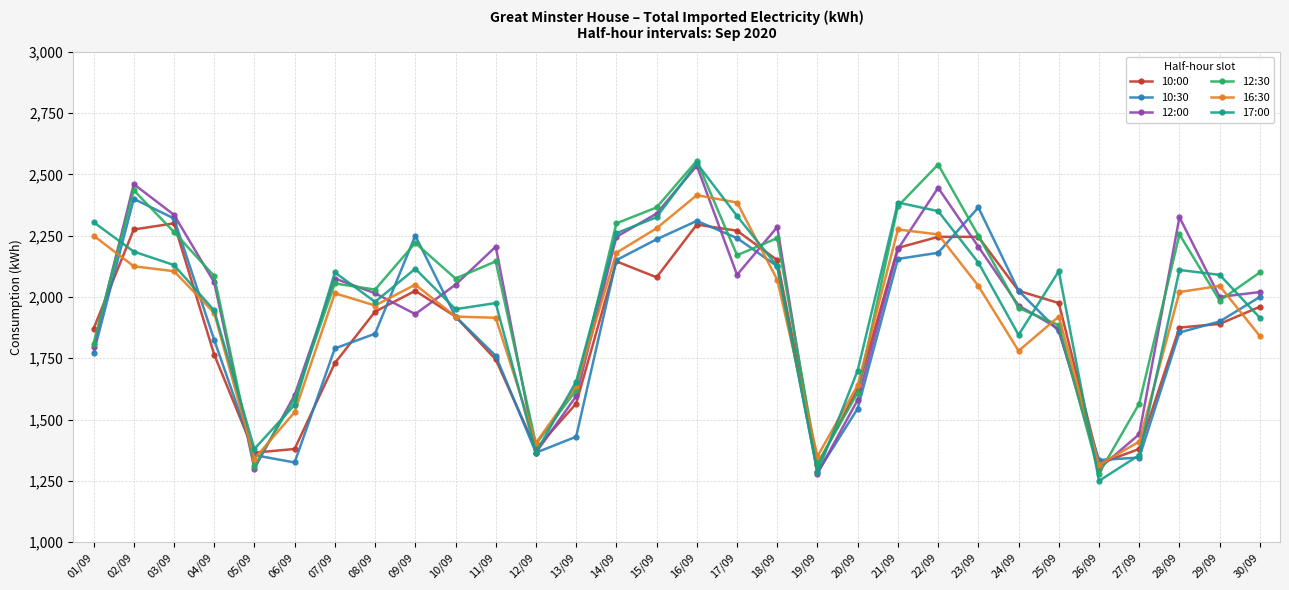

What is the label of the 8th point from the right?

23/09